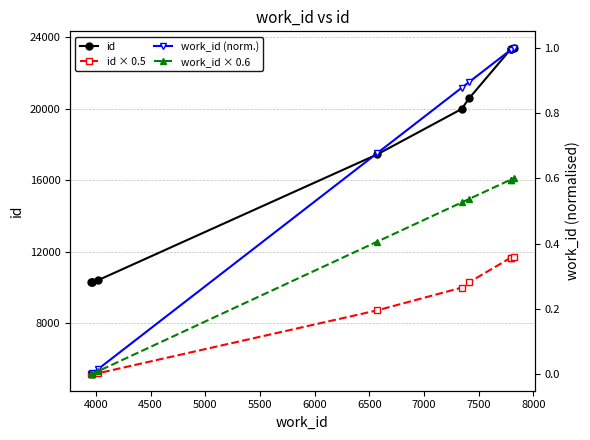

What is the total value across all series at 4500?

15457.5